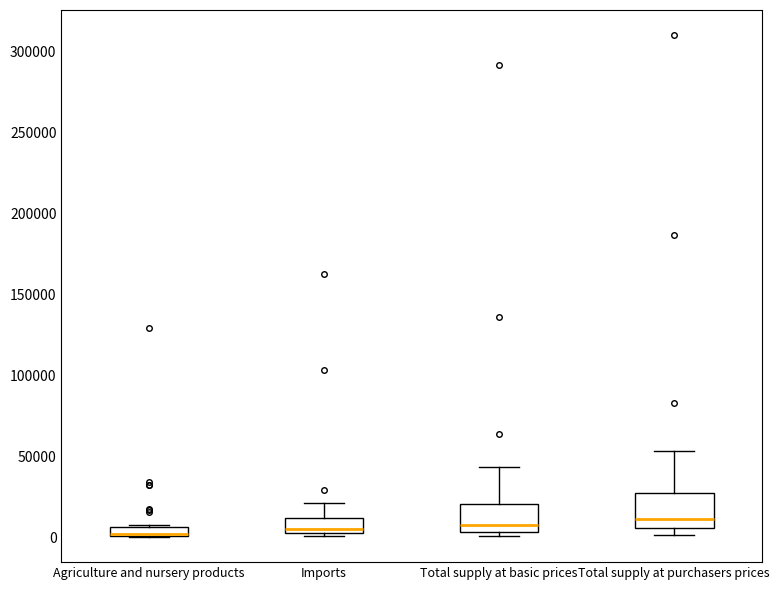

Where is the upper edge of the box for Agriculture and nursery products on the y-axis? The values are not printed on the chart, so give them approximately, as read against the axis.

5000